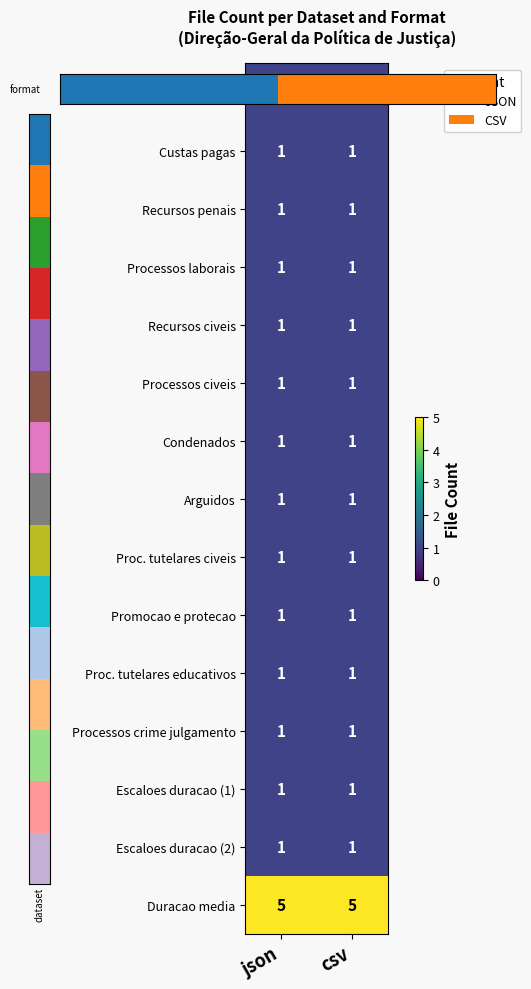

Which series has the largest total across all categories?

Duracao media